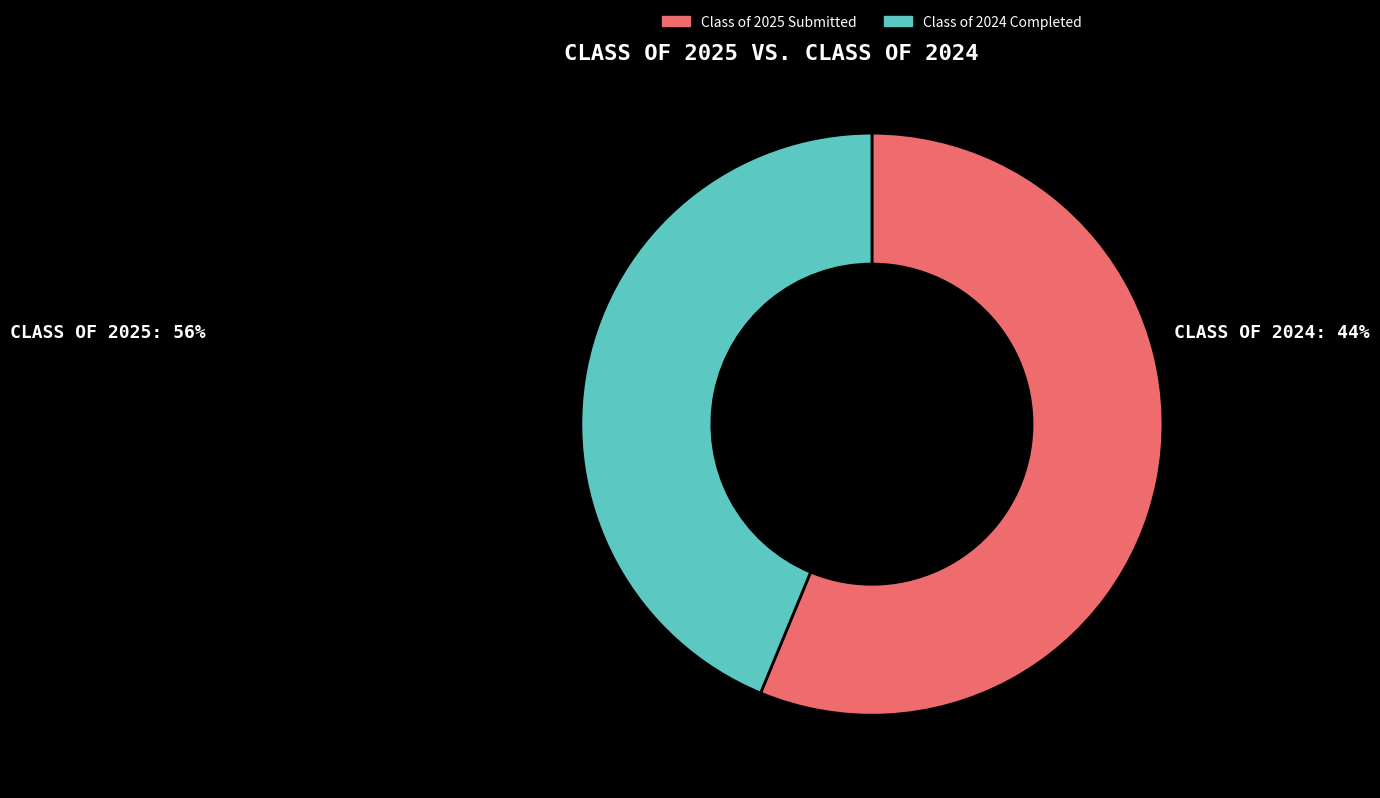

Which slice represents more than half of the pie?

Class of 2025 Submitted